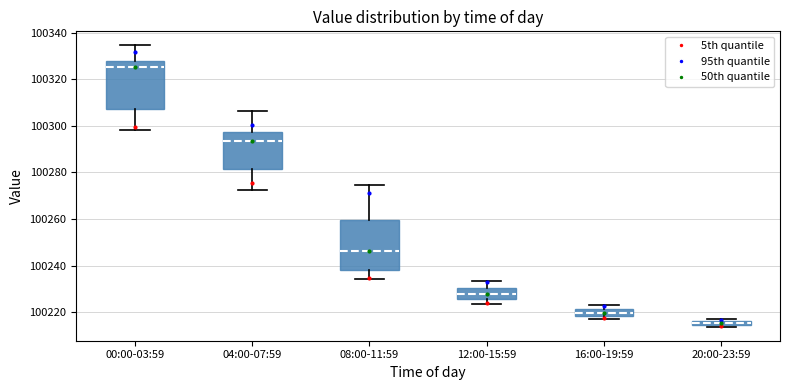

Where is the upper edge of the box for 12:00-15:59 on the y-axis? The values are not printed on the chart, so give them approximately, as read against the axis.

100230